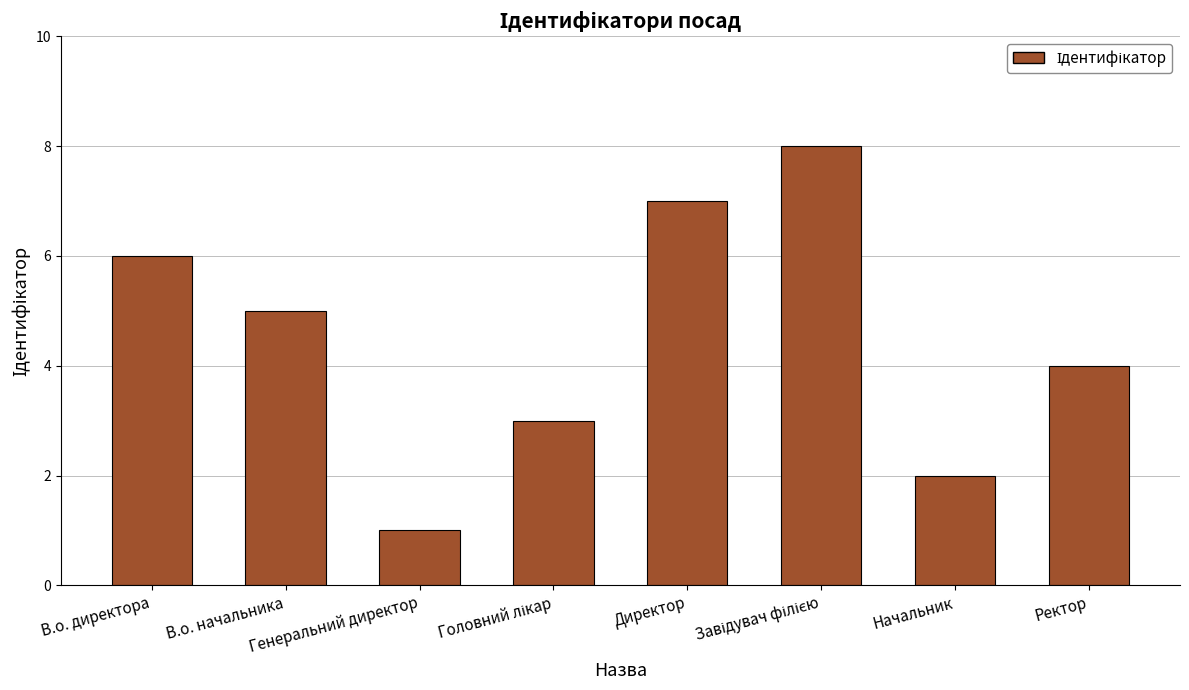

What is the difference between the maximum and minimum values?

7